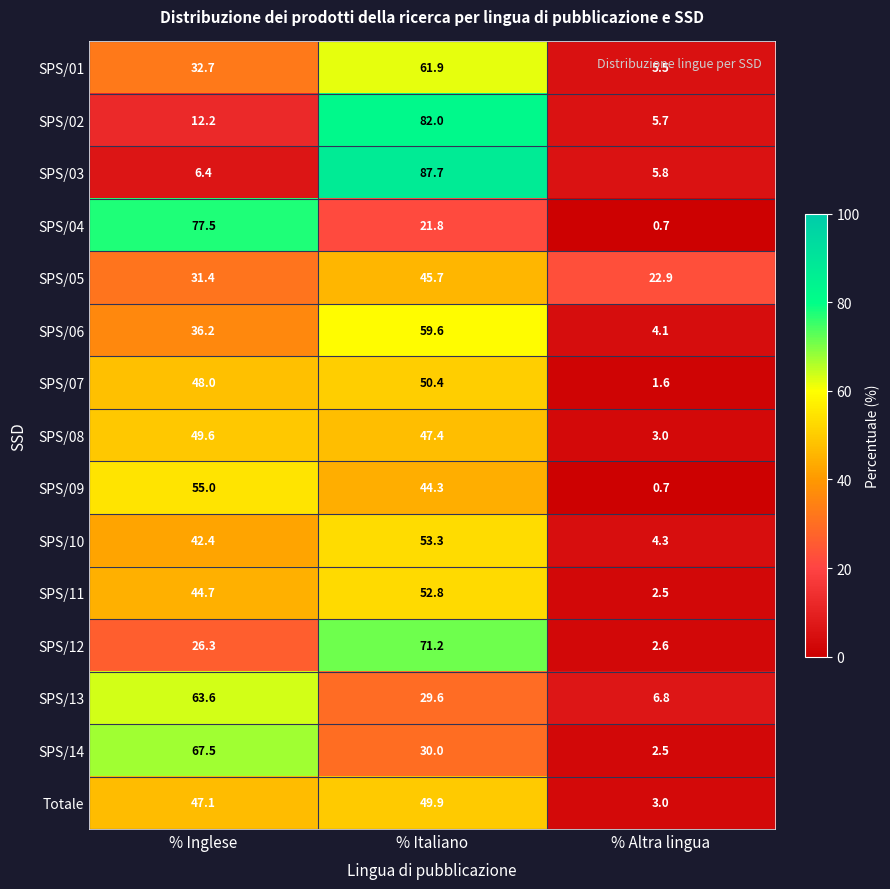

Read the SPS/10 value at % Altra lingua.

4.3